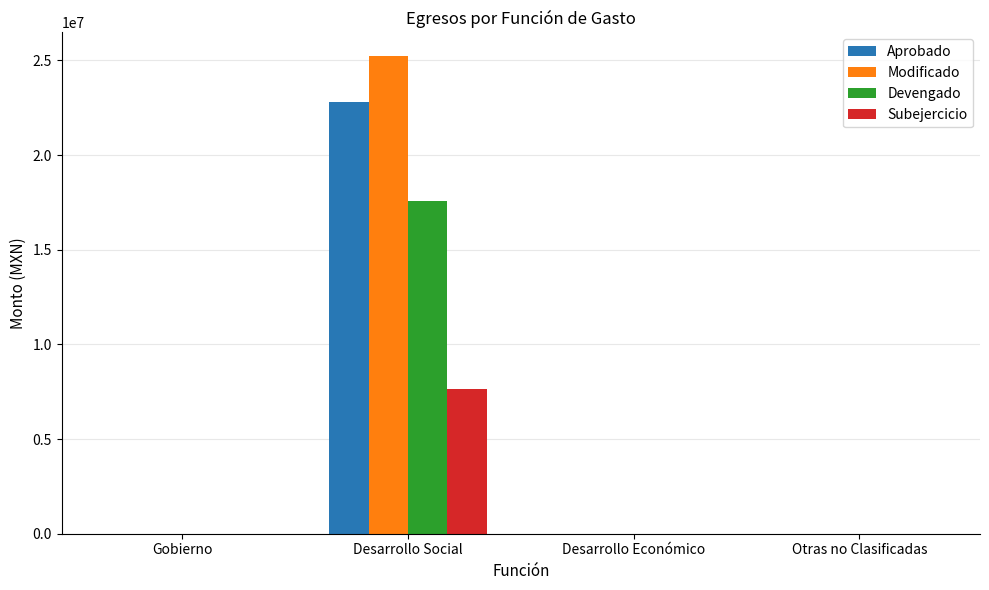

What value does the Devengado series have at Desarrollo Social?

17602377.7